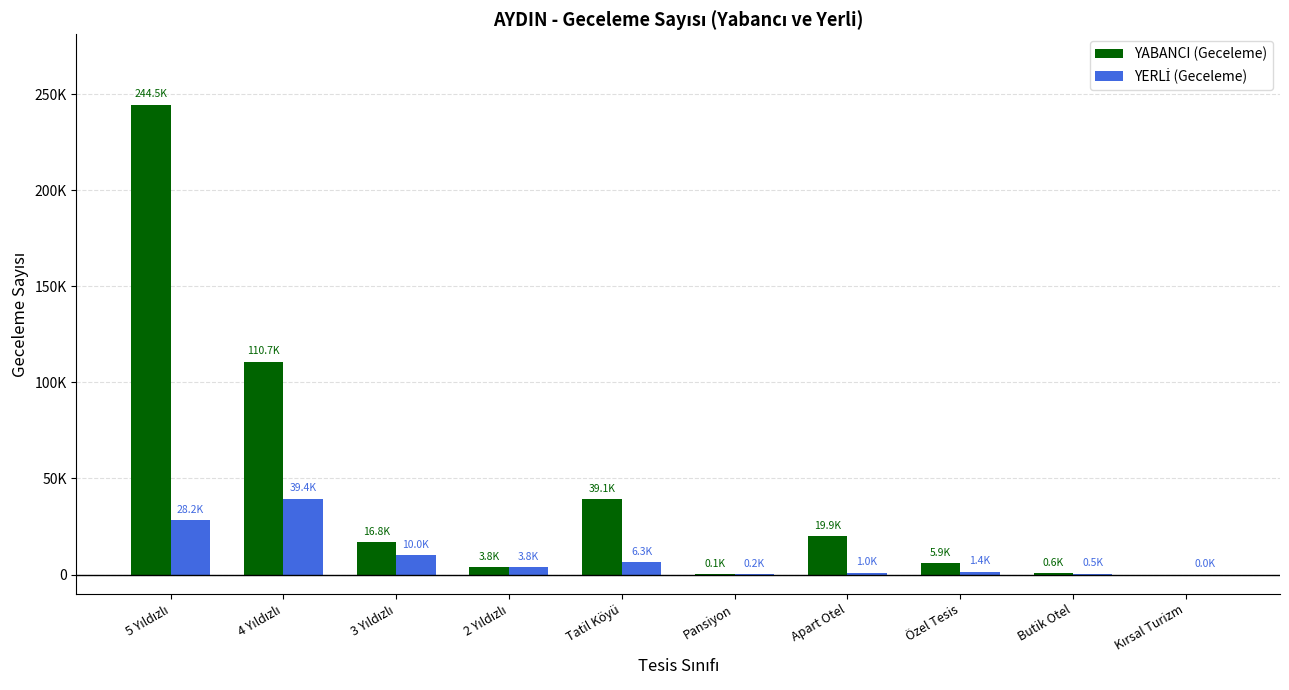

Which series has the largest range (max minus min)?

YABANCI (Geceleme)